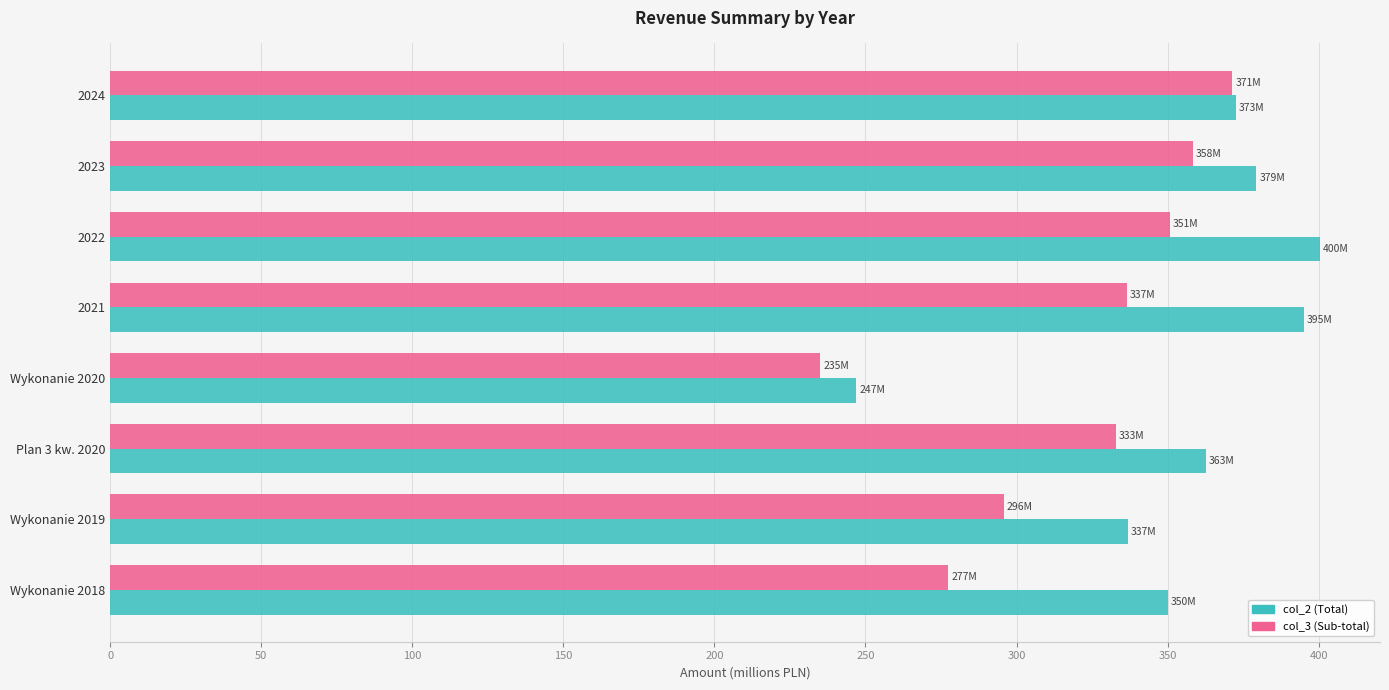

The value of col_2 (Total) at Wykonanie 2018 is 144.7. True or false?

False